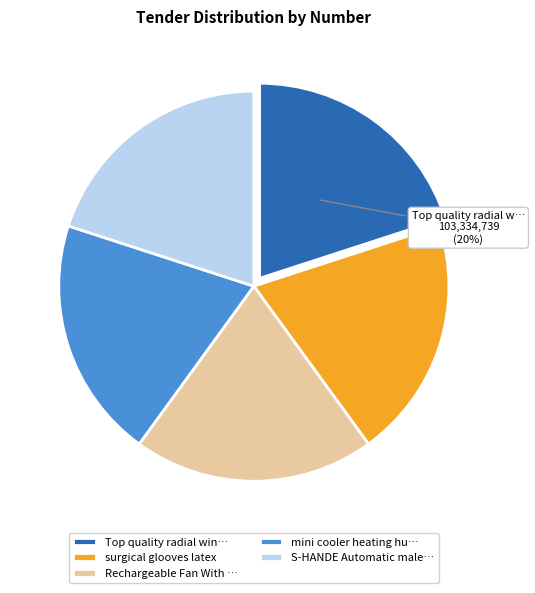

Is mini cooler heating hu… the majority of the pie?

No